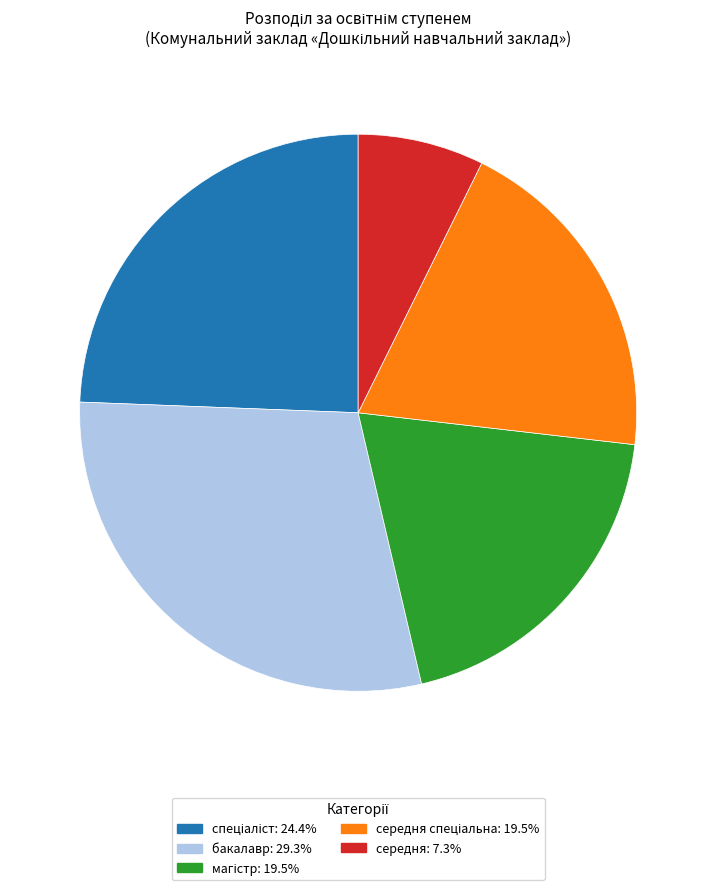

Is there a majority slice in this chart?

No